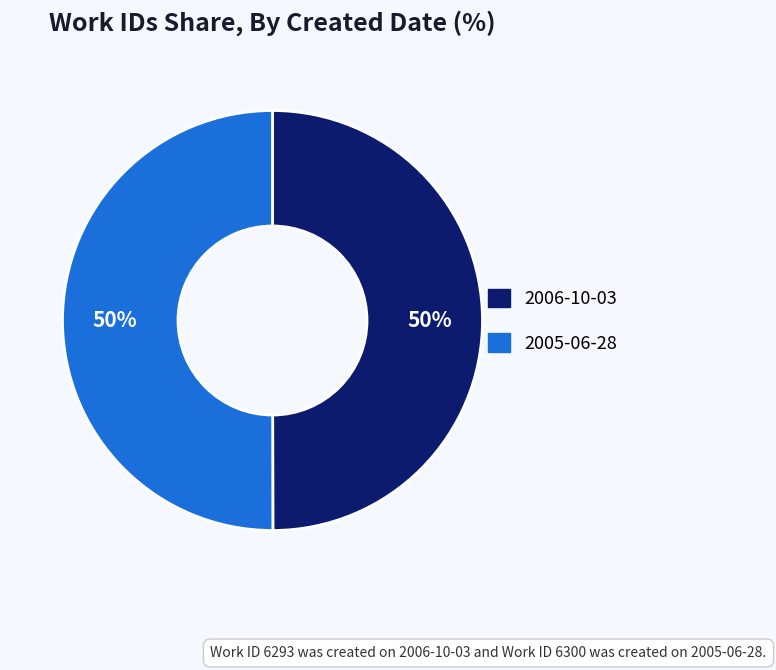

What is the ratio of the value at 2006-10-03 to the value at 2005-06-28?

1.0